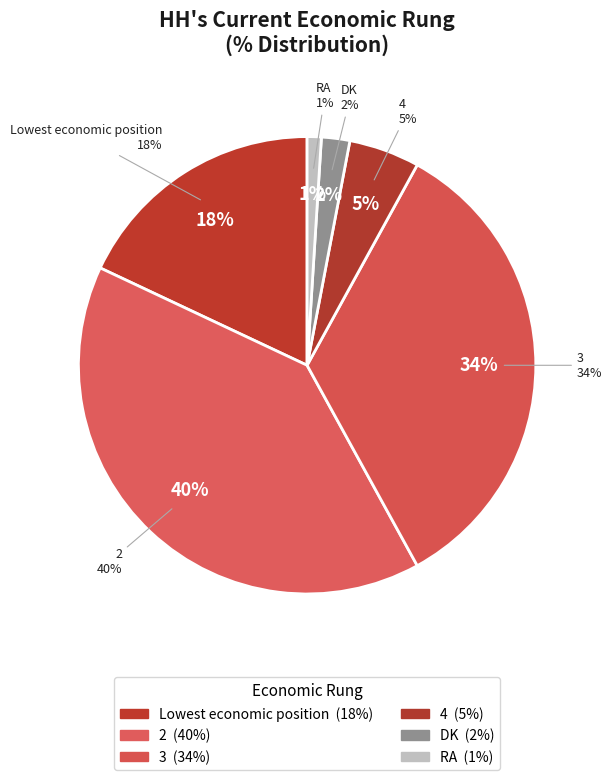

What percentage is NOT represented by 2?

60.0%